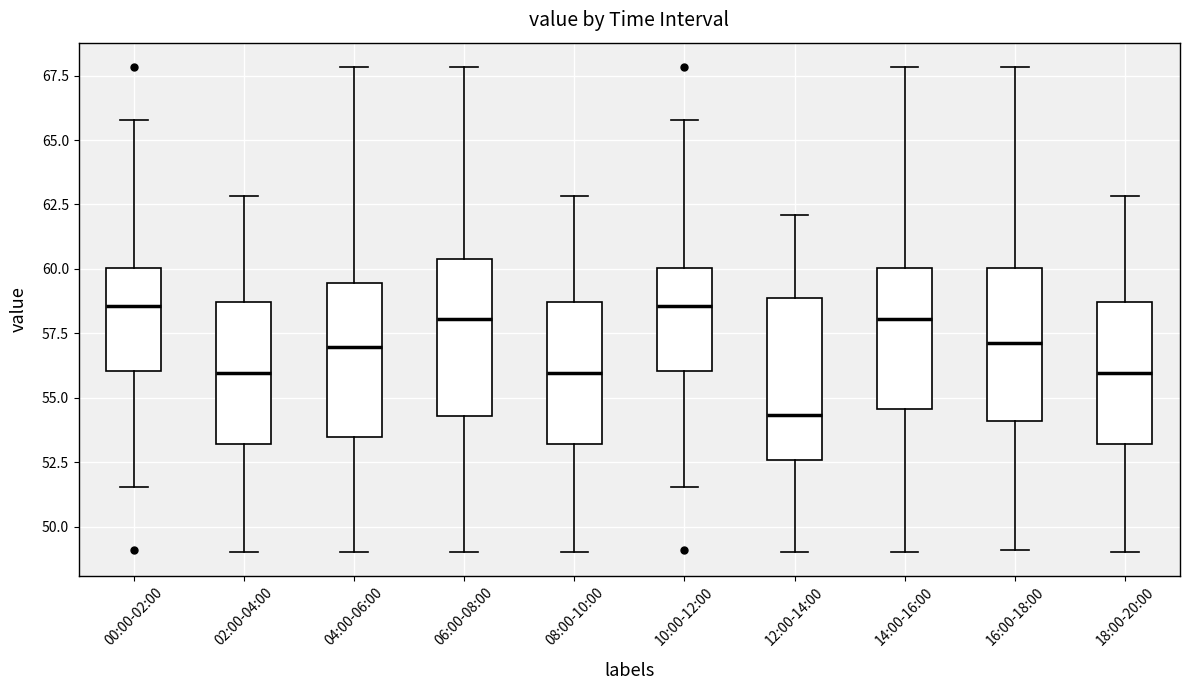

Which box's median line is the lowest?

12:00-14:00